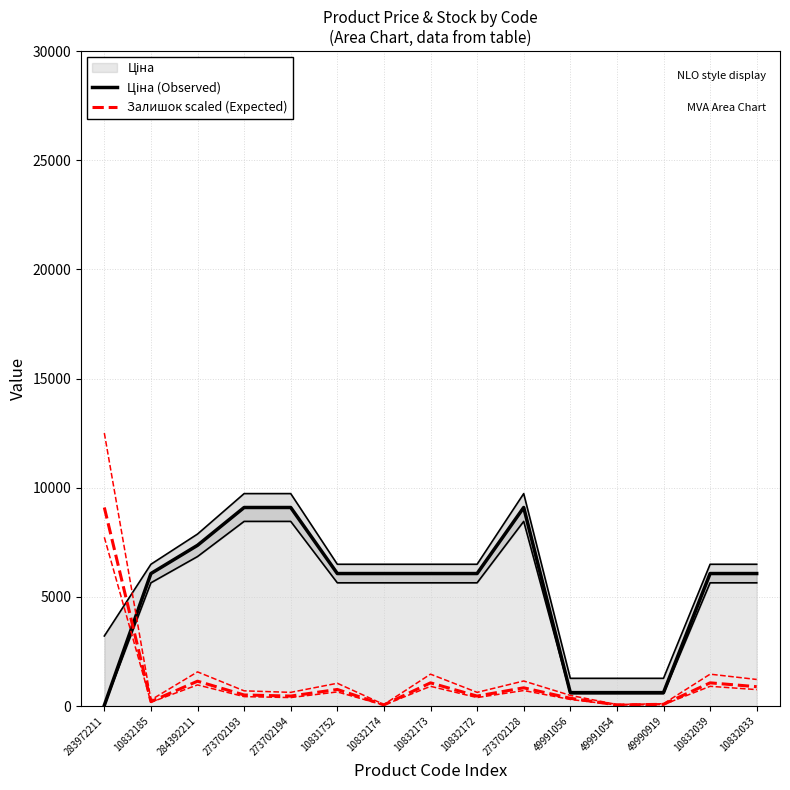

At which category does Залишок scaled (Expected) reach its first local valley?

10832185